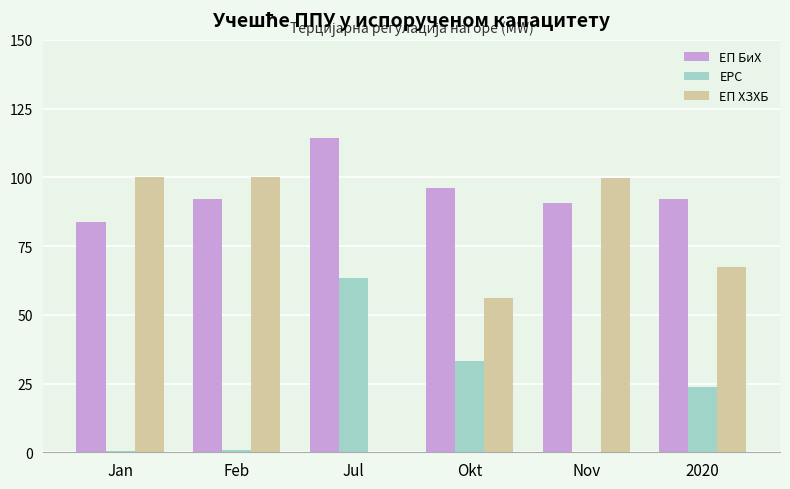

What is the greatest value displayed?

114.2